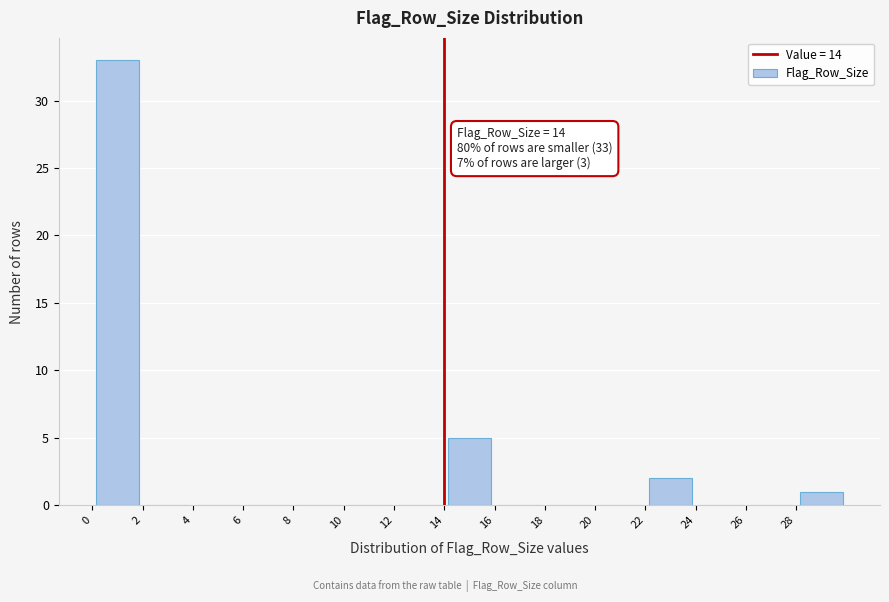

Over which range of the x-axis is the bar tallest?

0 to 2